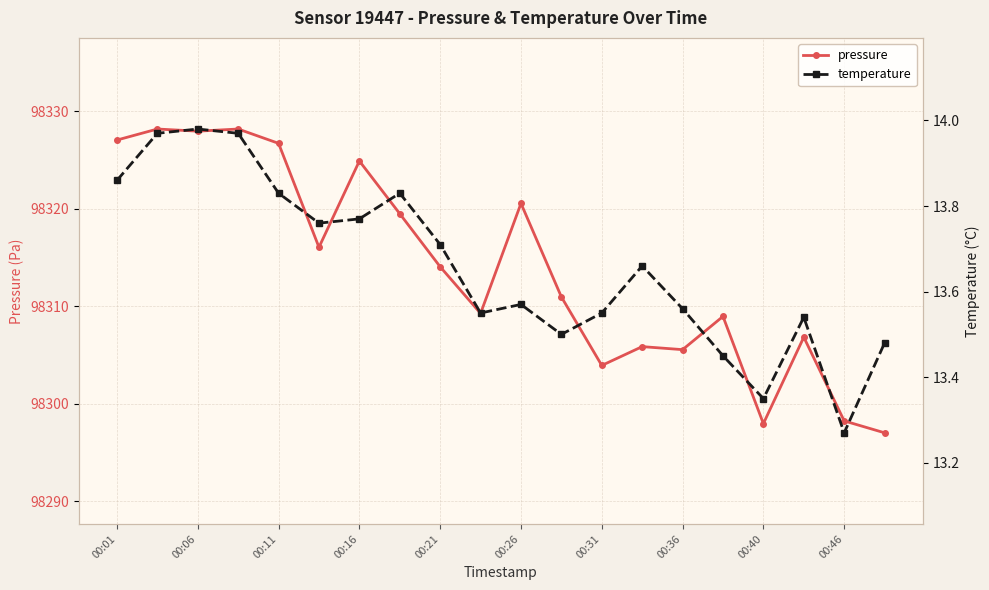

How many distinct data groups are displayed?

2